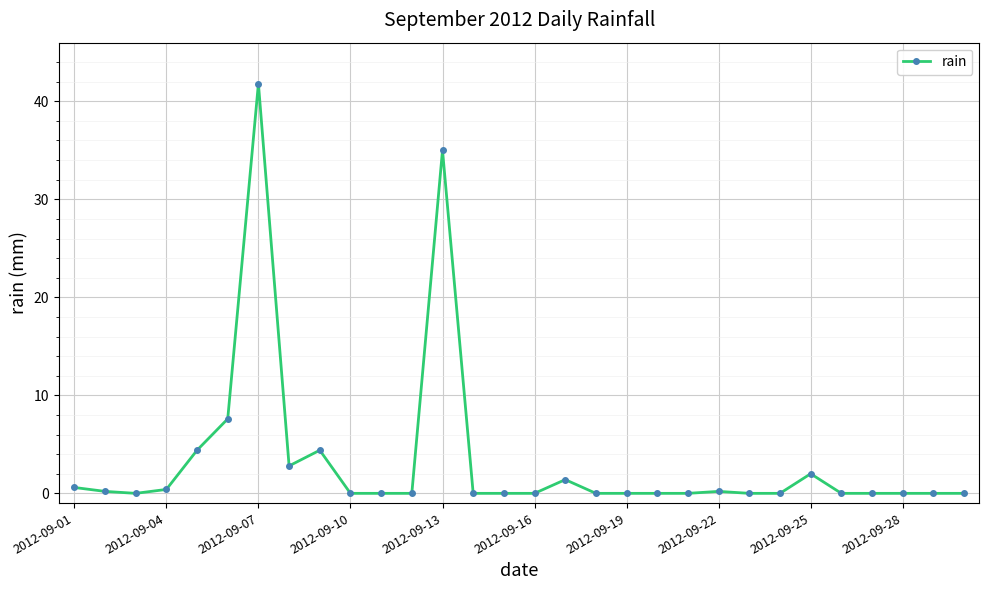

What is the difference between the second highest and second lowest values?

35.0